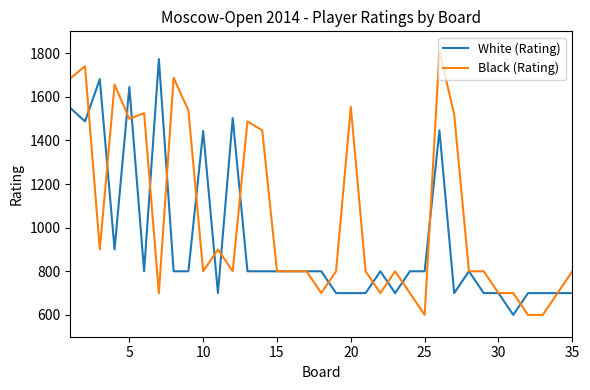

Which series has the largest total across all categories?

Black (Rating)